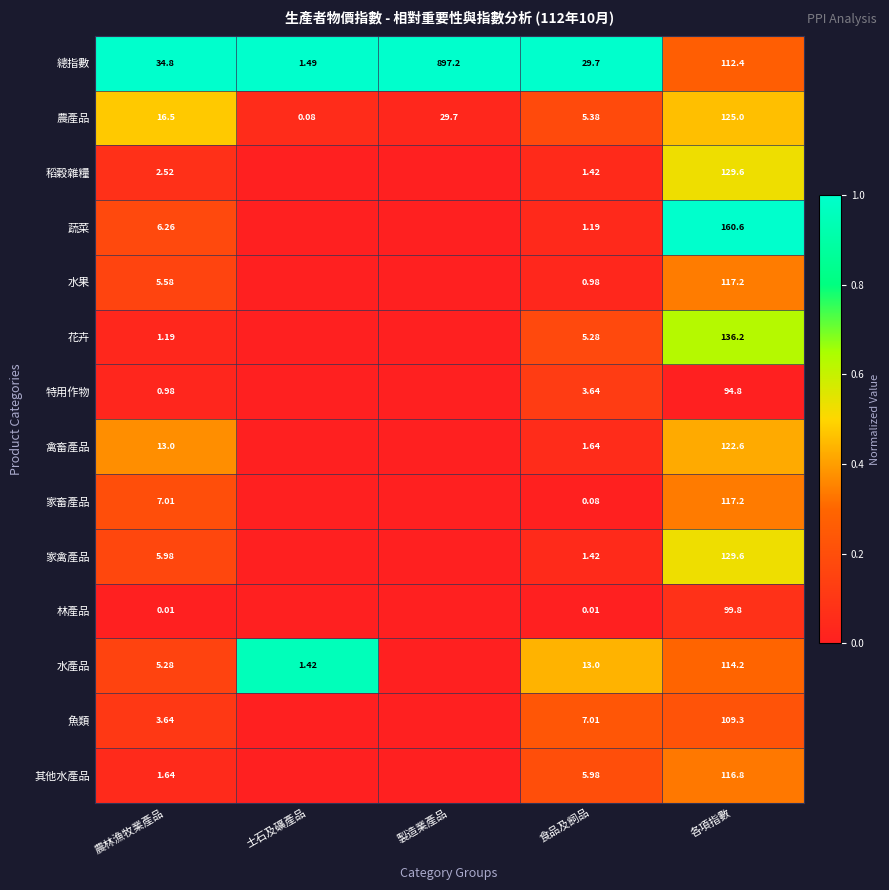

Rank the categories by 農產品 value from lowest to highest.

土石及礦產品, 食品及飼品, 農林漁牧業產品, 製造業產品, 各項指數